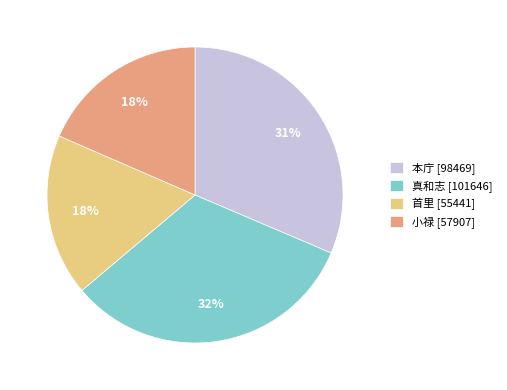

To the nearest percent, what is the difference between the 真和志 [101646] and 本庁 [98469] slice percentages?

1%